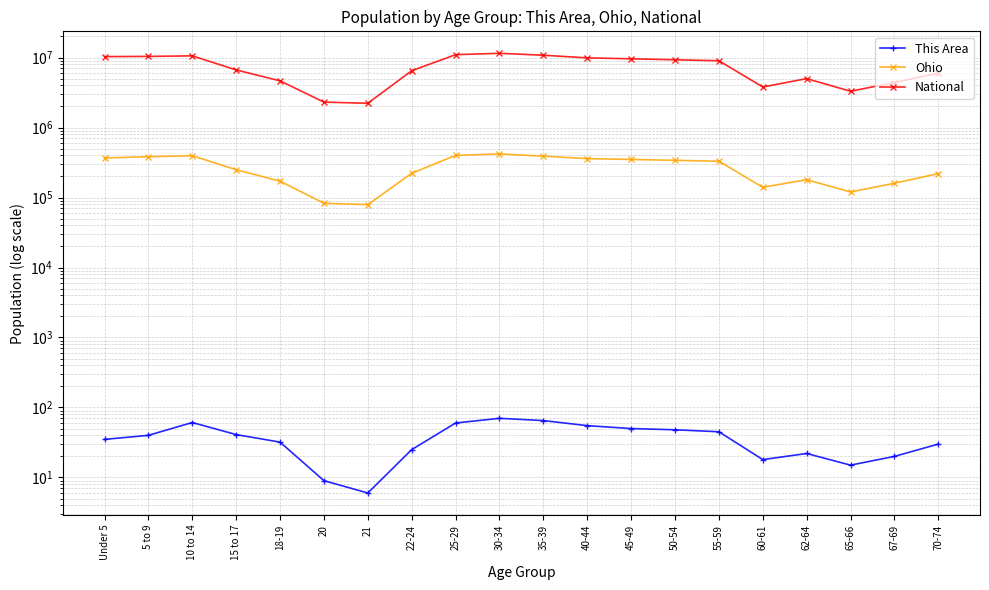

Is it true that This Area equals 48 at Under 5?

False